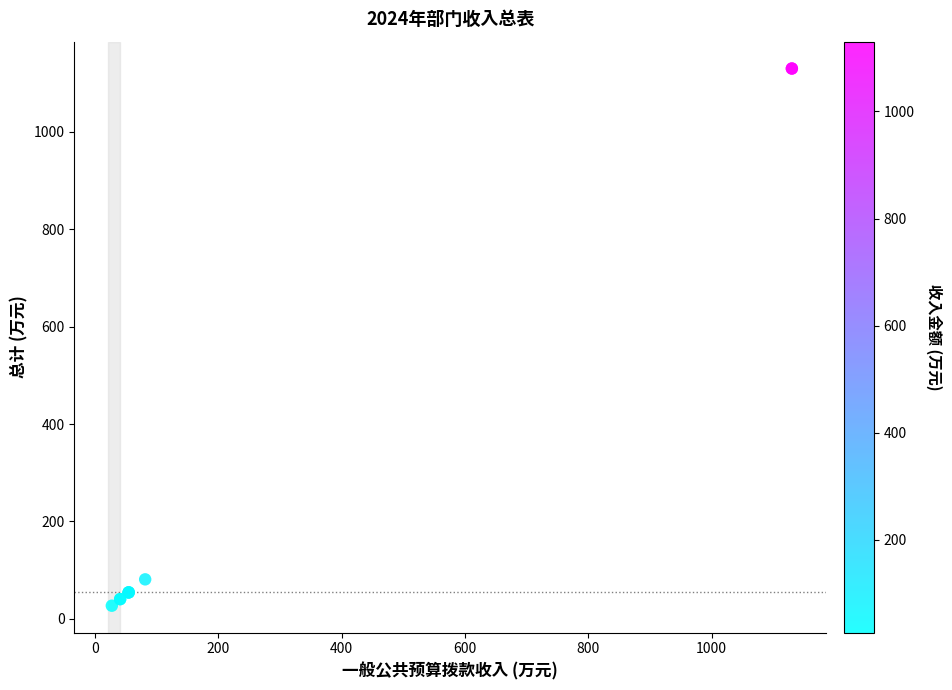

What Y value in the scatter plot is closest to 578?

81.2